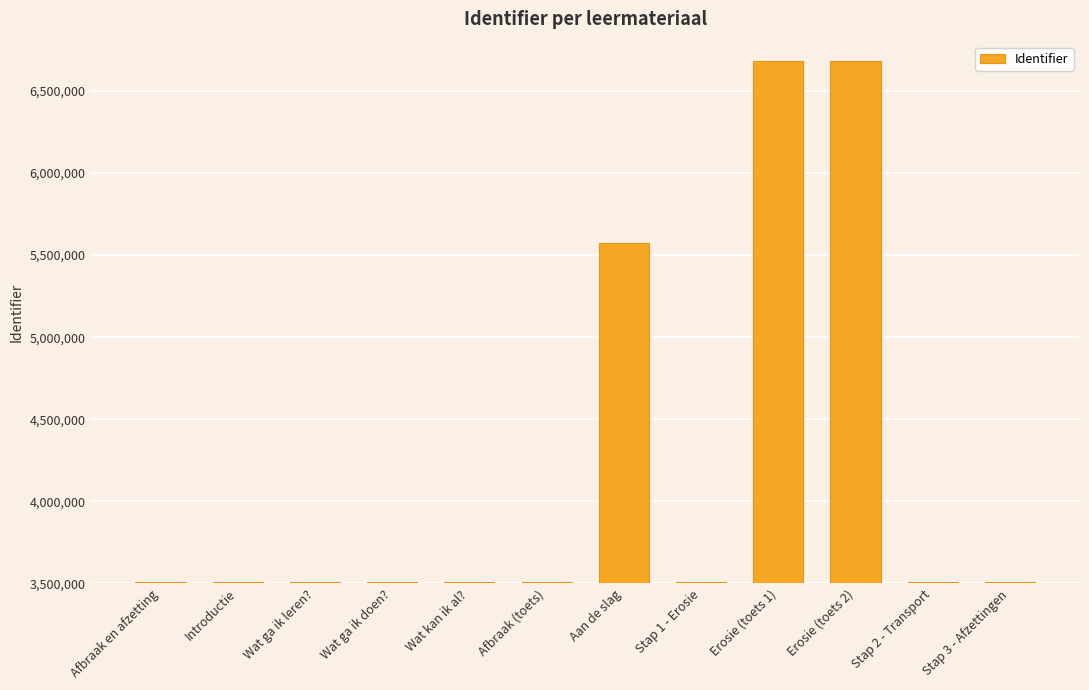

What is the approximate value at Stap 1 - Erosie, to the nearest 50?

3506200